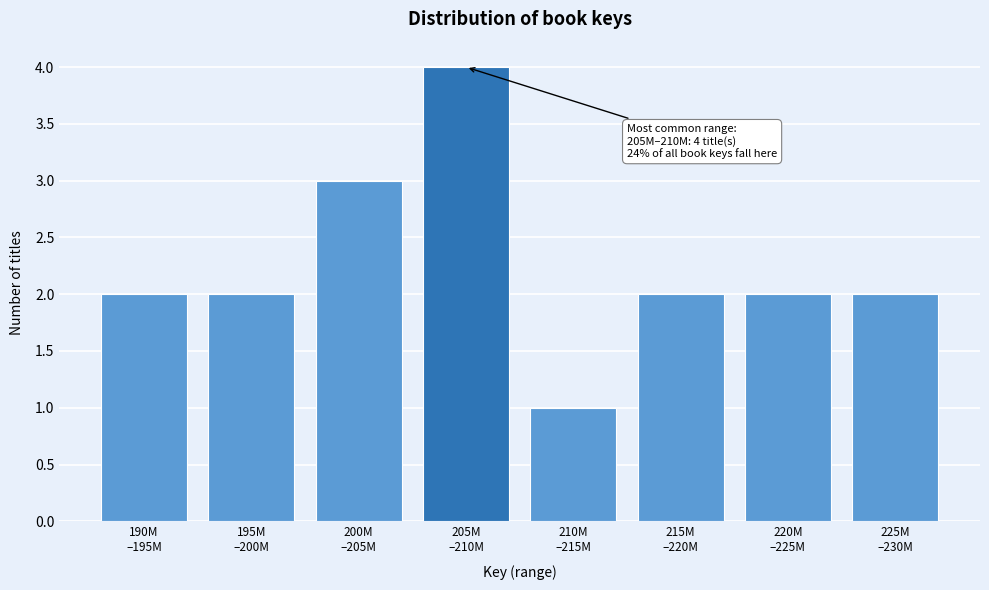

Reading left to right, what are all the values shown in this chart?

2	2	3	4	1	2	2	2